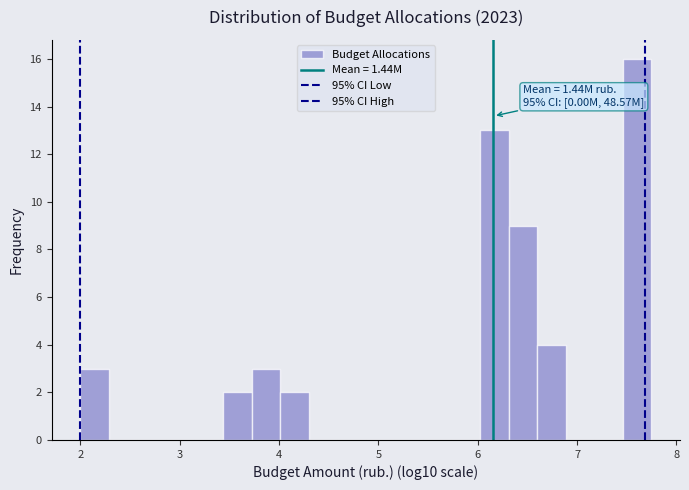

Around what value on the x-axis is the tallest bar? Give the approximate position of its centre, as read against the axis.

7.6